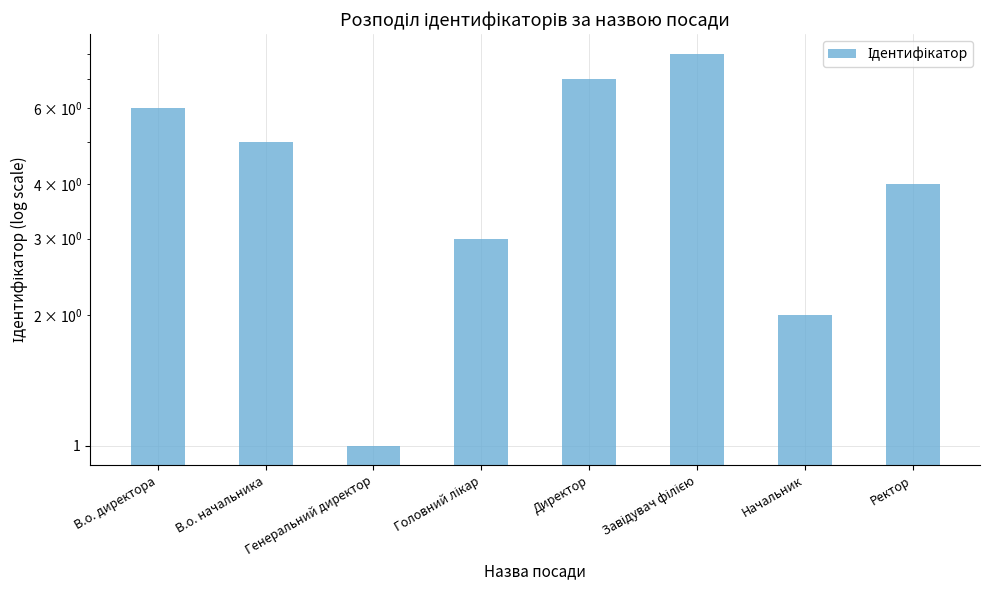

What is the value of the 5th bar from the left?

7